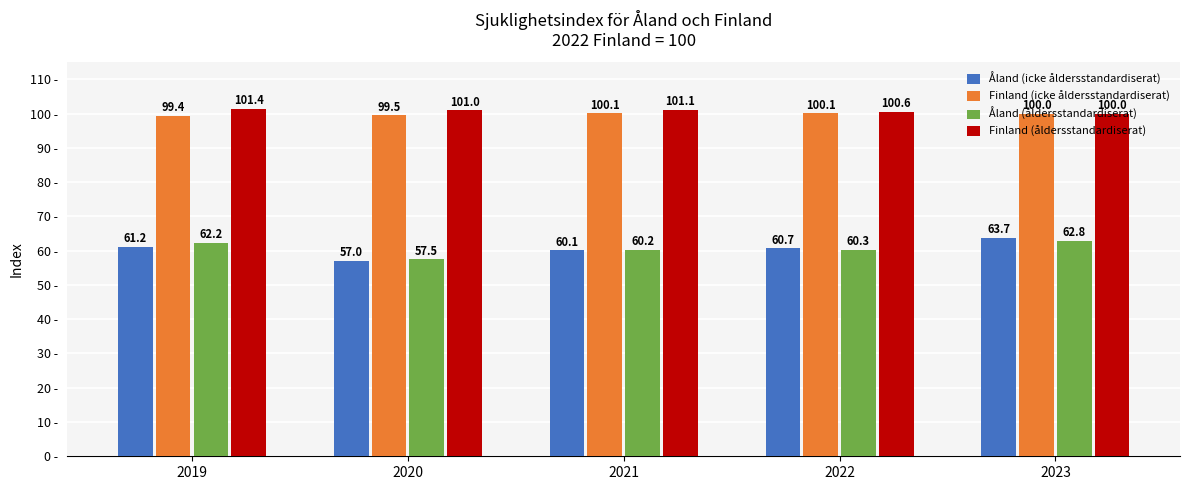

Rank the series by their maximum value, from highest to lowest.

Finland (åldersstandardiserat), Finland (icke åldersstandardiserat), Åland (icke åldersstandardiserat), Åland (åldersstandardiserat)